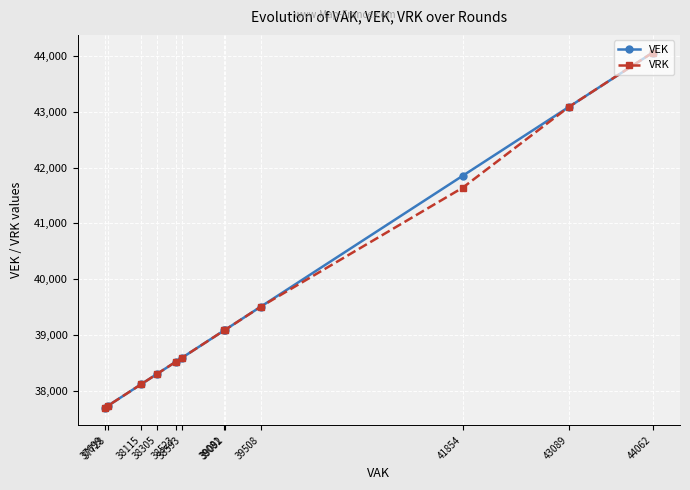

What is the difference between the maximum and minimum values in the VEK series?

6363